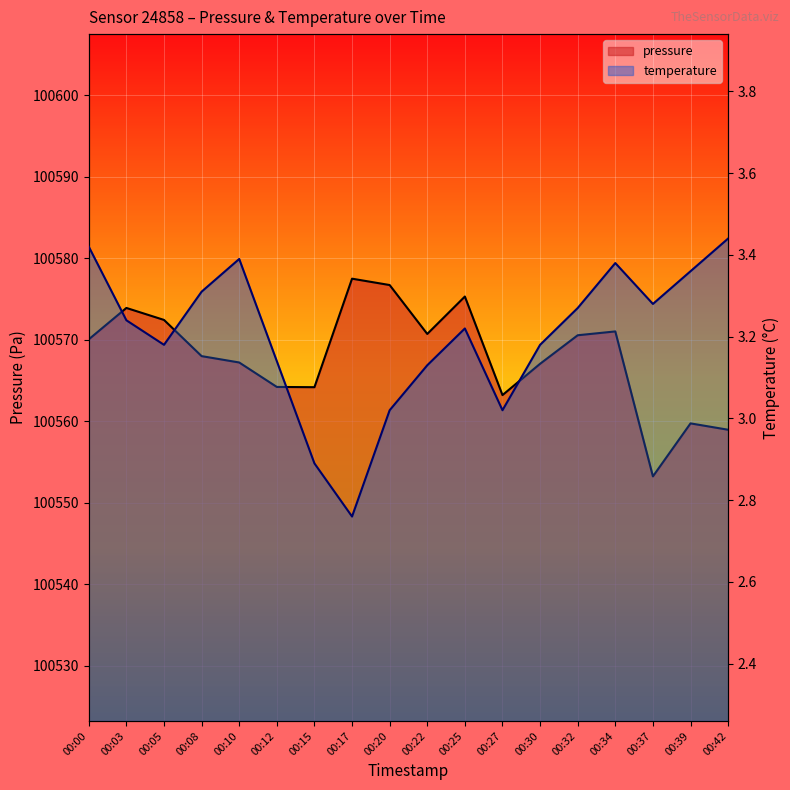

True or false: temperature and pressure cross at least once.

False